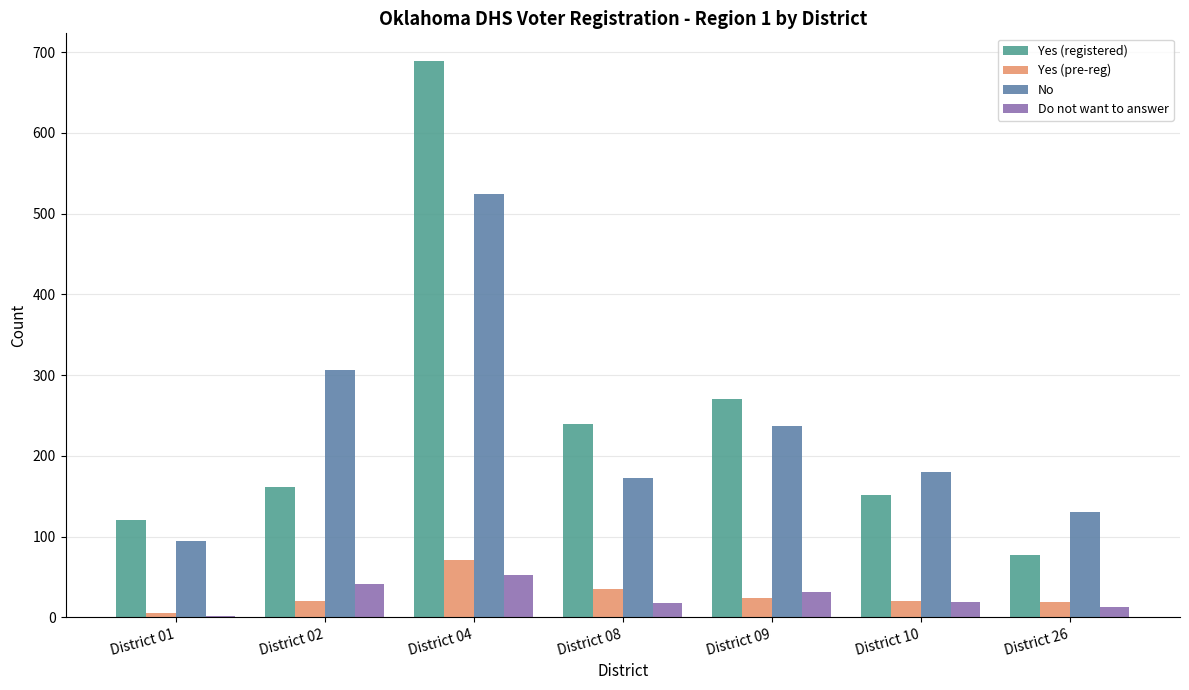

Which label corresponds to the largest value in the chart?

District 04